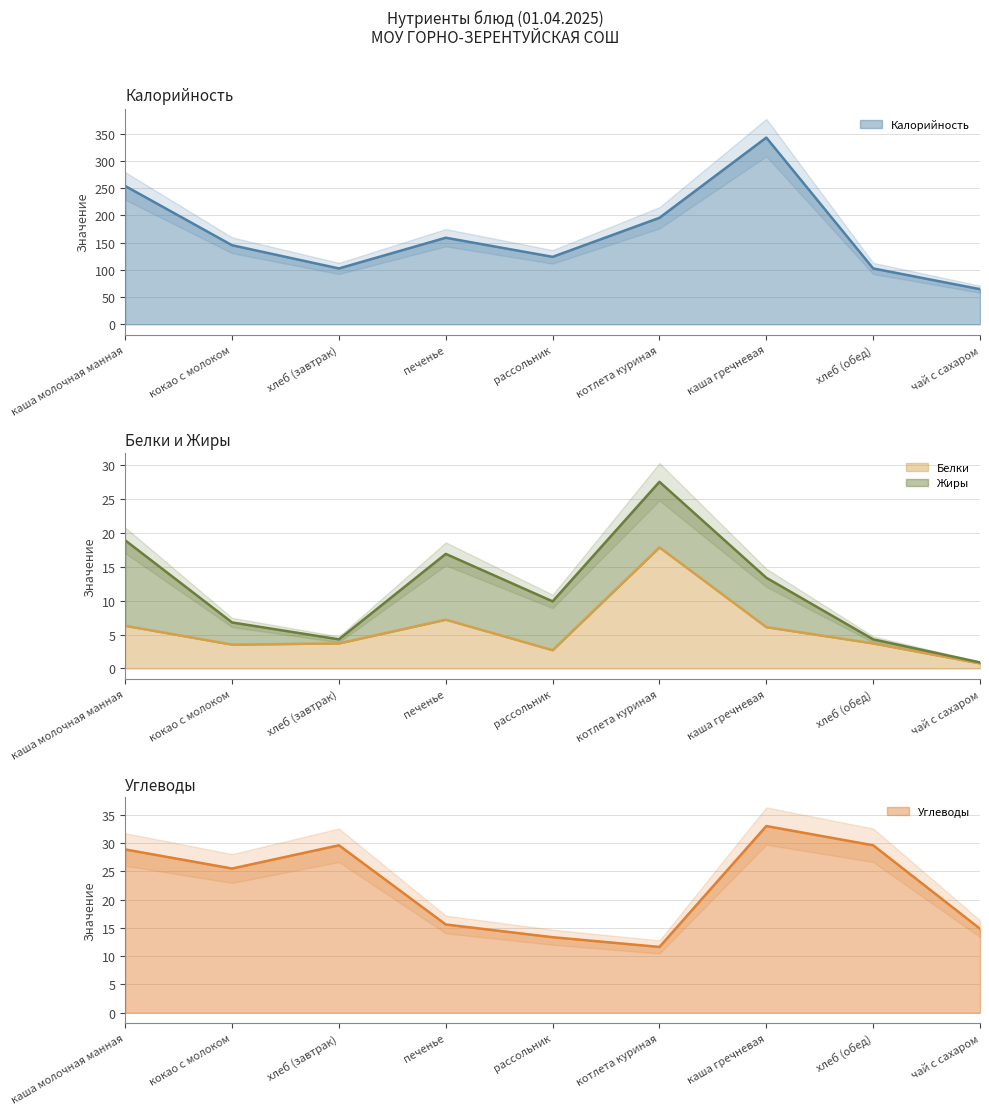

What is the greatest value displayed?

343.0